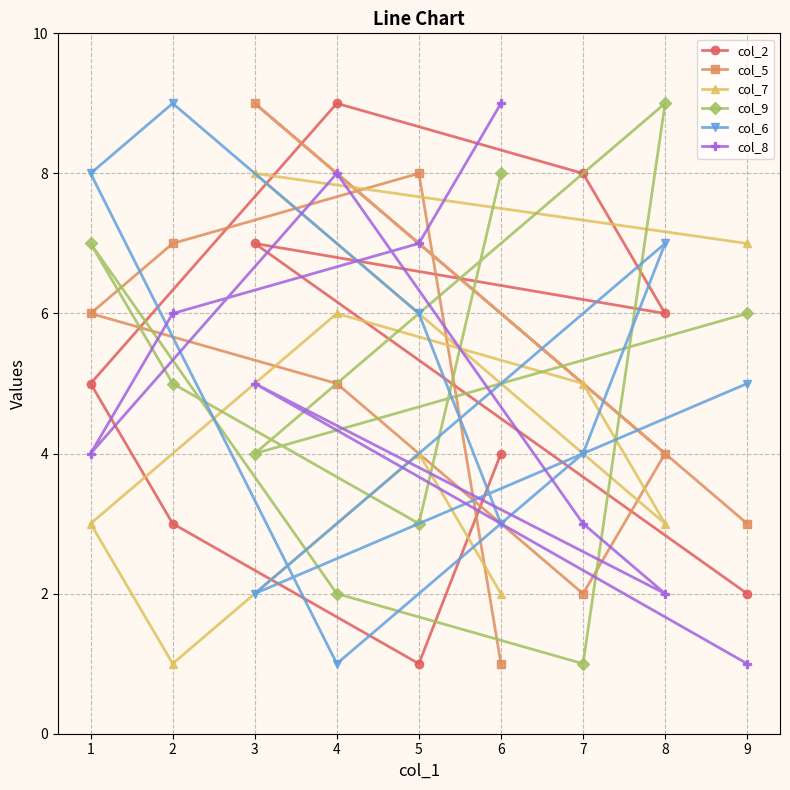

The col_9 series shows 5 at 2. True or false?

True